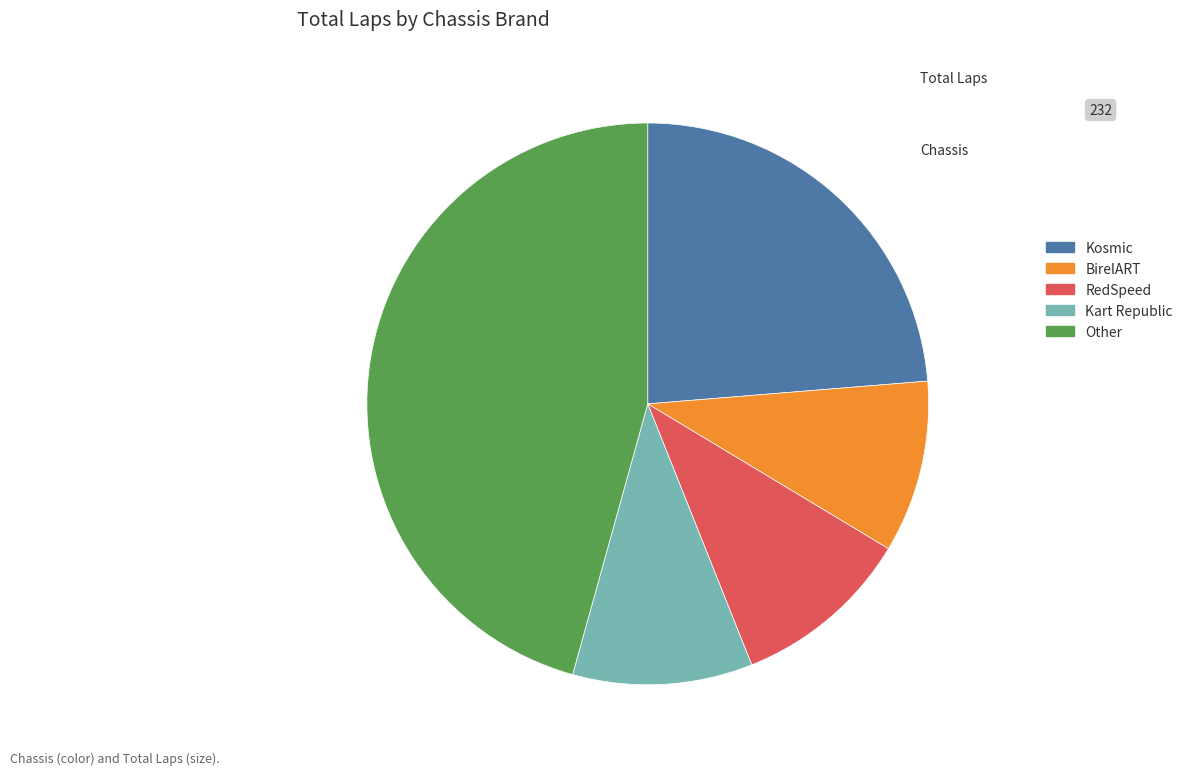

What is the largest slice in the pie chart?

Other